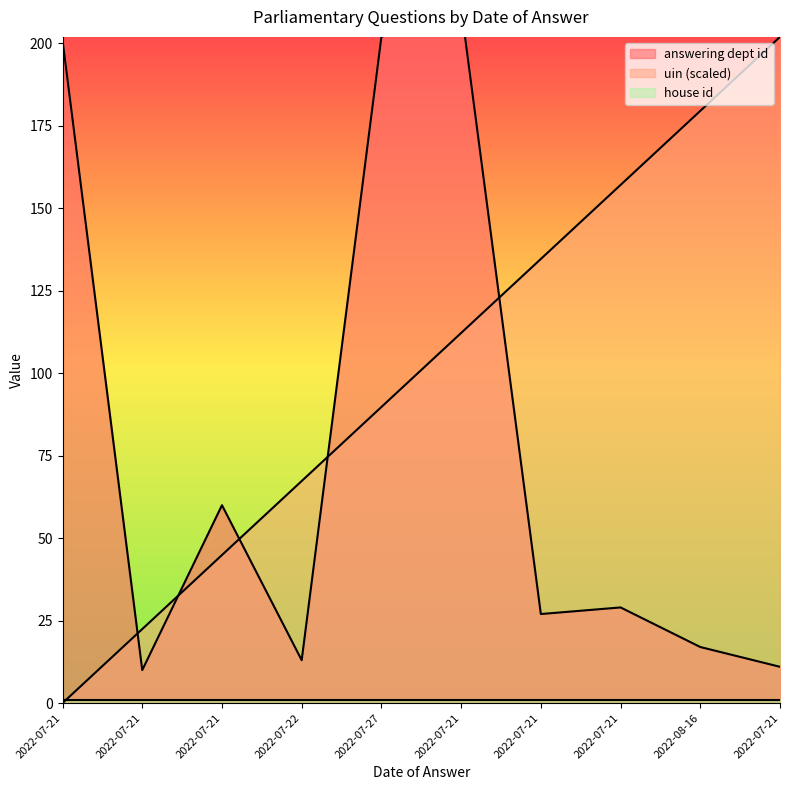

Between 2022-07-21 and 2022-07-27, which is larger?

2022-07-27